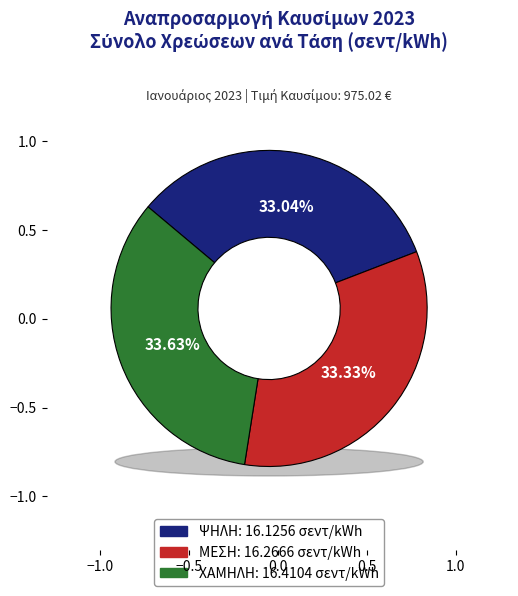

Approximately how many times larger is the value at ΧΑΜΗΛΗ compared to ΨΗΛΗ?

1.0